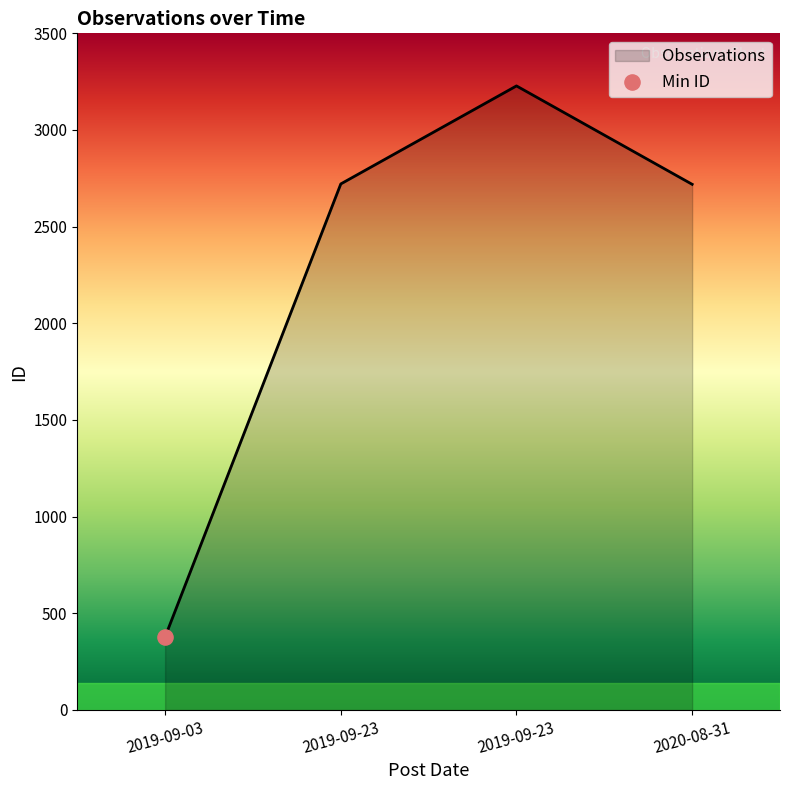

Approximately how many times larger is the value at 2020-08-31 compared to 2019-09-23?

1.0